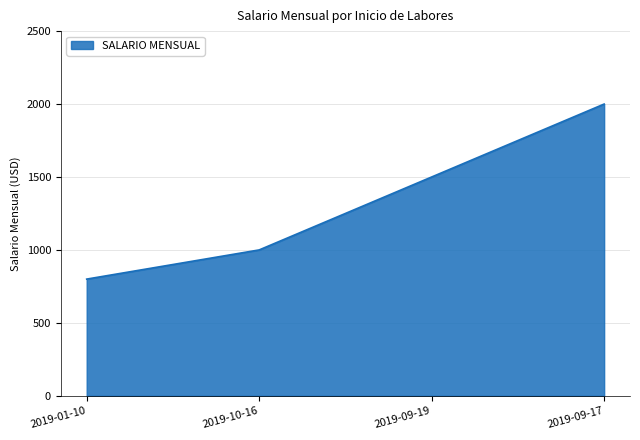

The value at 2019-01-10 is 429. True or false?

False